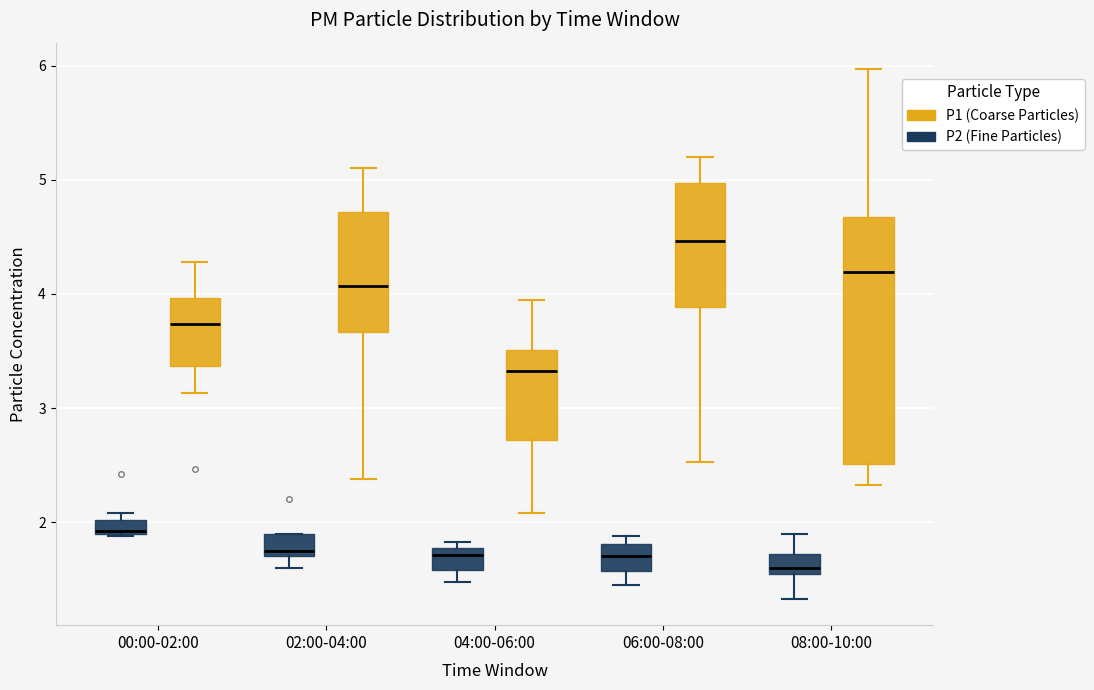

Where does the median line of the box for 06:00-08:00 (P2 (Fine Particles)) sit on the y-axis? The values are not printed on the chart, so give them approximately, as read against the axis.

1.7